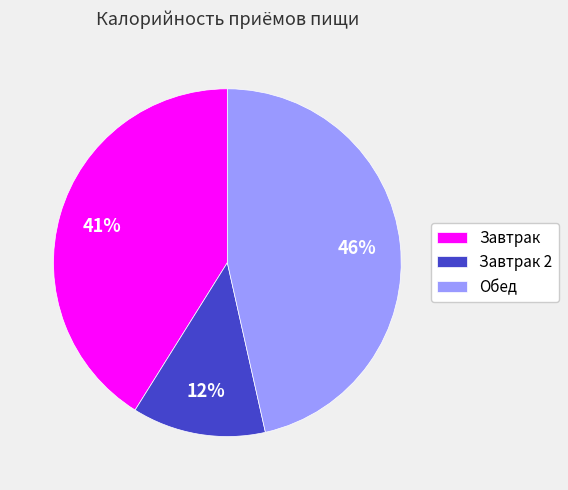

To the nearest percent, what is the combined percentage of Обед and Завтрак 2?

59%